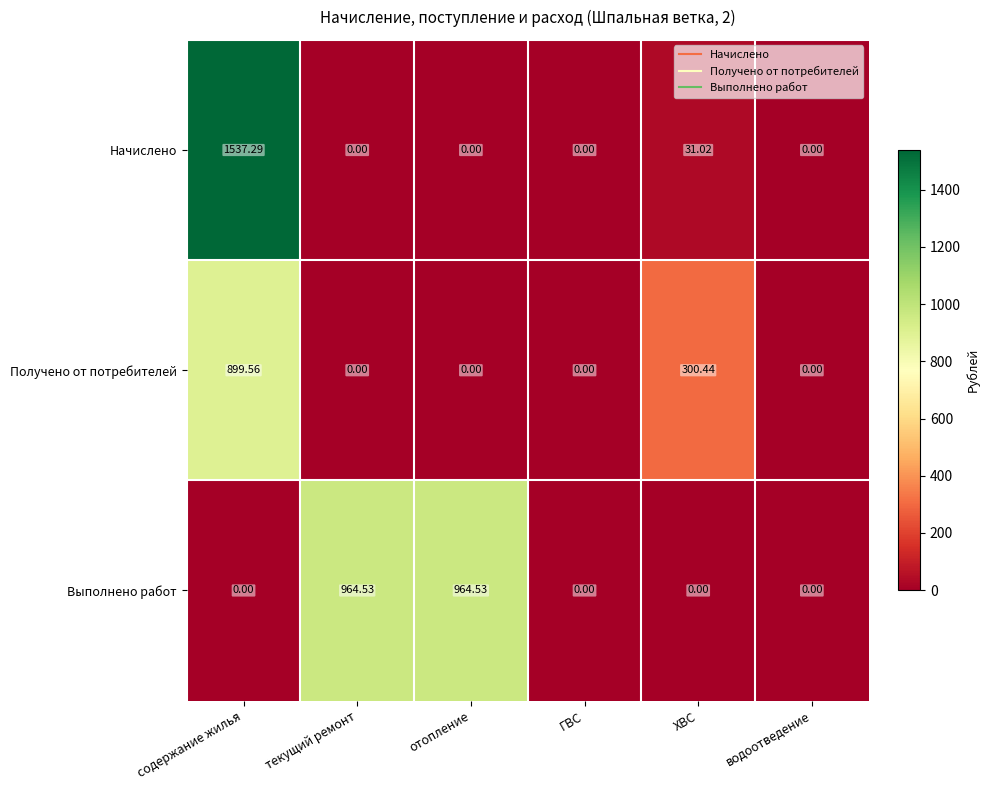

At ХВС, list the series in order from largest to smallest.

Получено от потребителей, Начислено, Выполнено работ